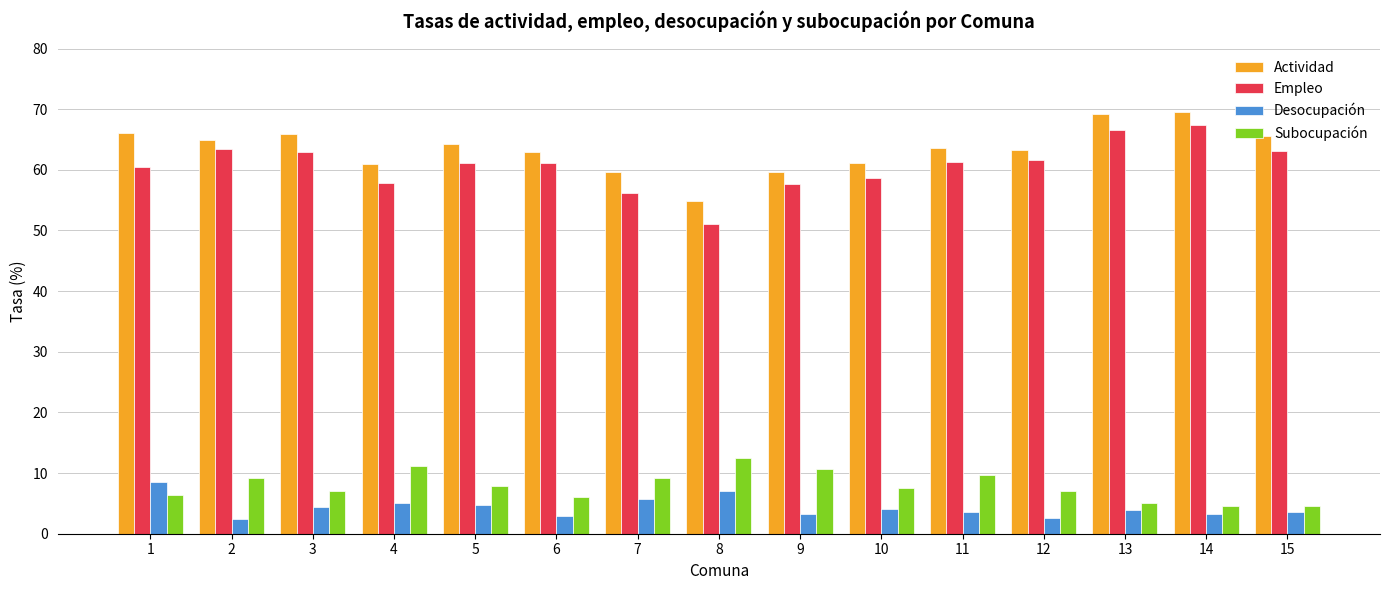

Count the number of data series in this chart.

4